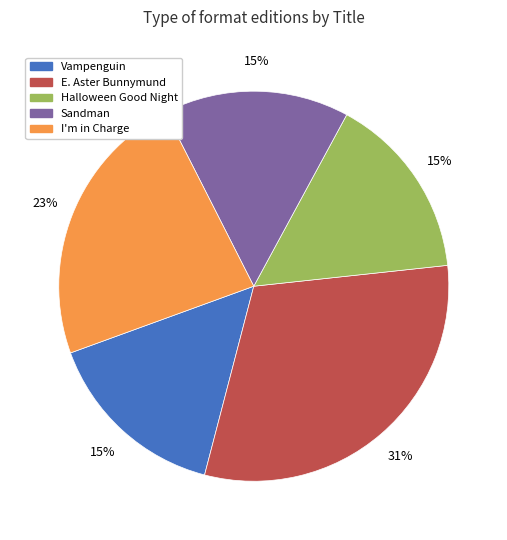

To the nearest percent, what is the average slice percentage?

20%